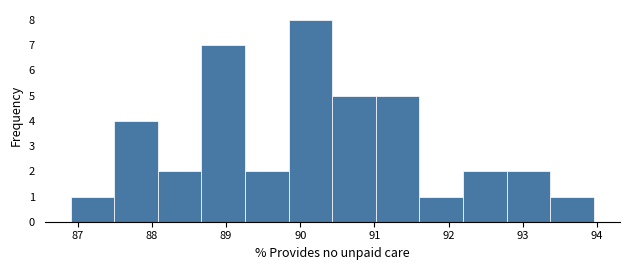

Reading left to right, list every bar in this chart as the range it spans on the x-axis followed by its height. Neither the bar edges nor the heights are printed on the chart, so give them approximately, as read against the axes.

86.9 to 87.5: 1
87.5 to 88.1: 4
88.1 to 88.7: 2
88.7 to 89.3: 7
89.3 to 89.8: 2
89.8 to 90.4: 8
90.4 to 91.0: 5
91.0 to 91.6: 5
91.6 to 92.2: 1
92.2 to 92.8: 2
92.8 to 93.4: 2
93.4 to 94.0: 1